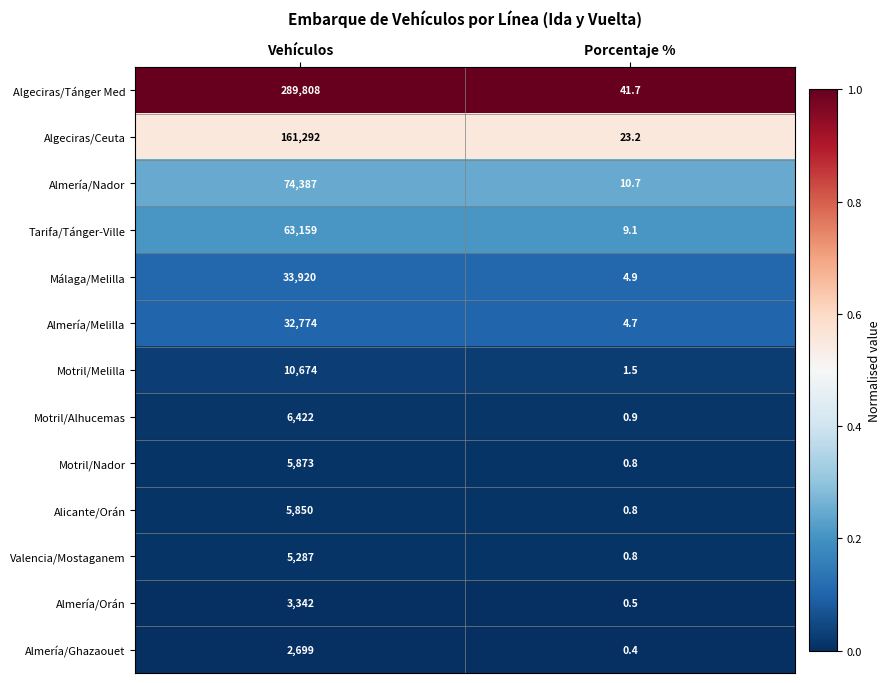

Which series changed the most between Vehículos and Porcentaje %?

Algeciras/Tánger Med